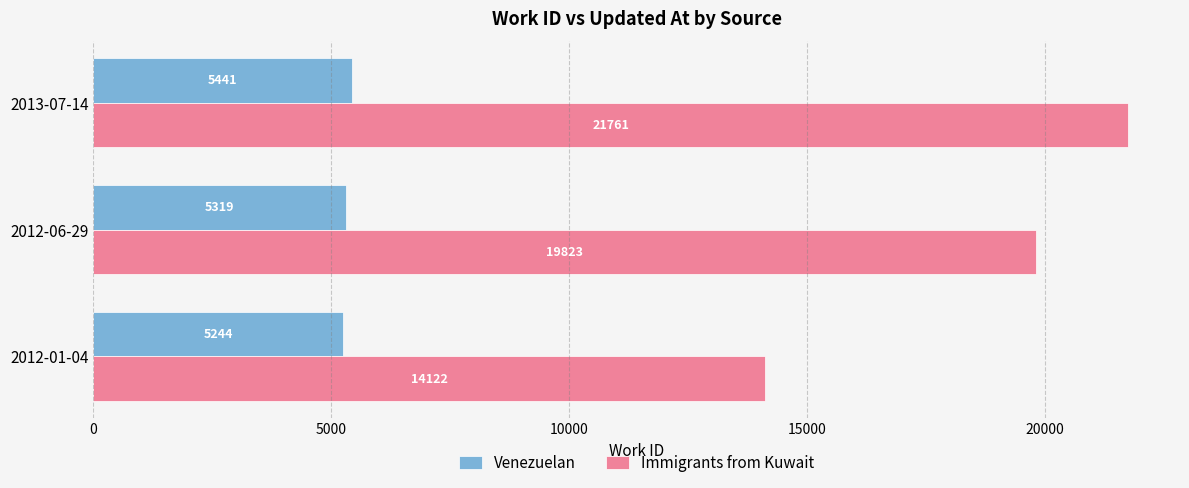

Which series has the largest total across all categories?

Immigrants from Kuwait